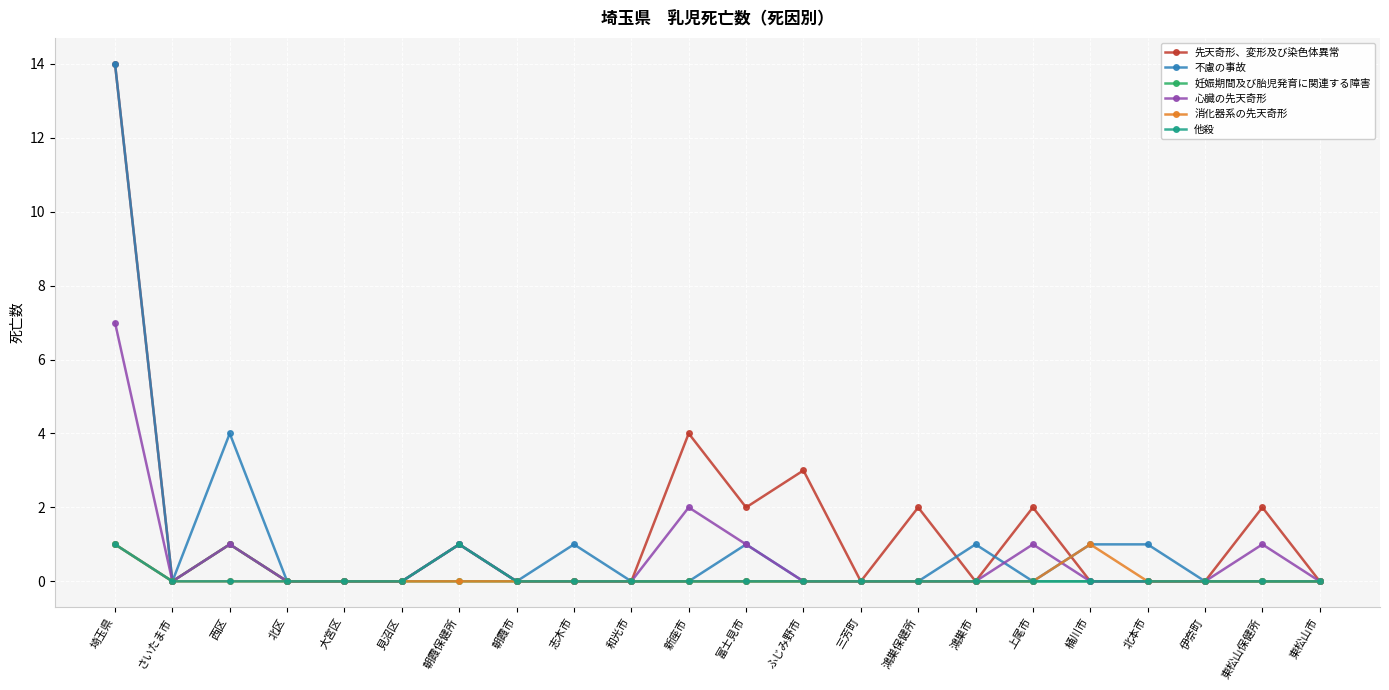

How many distinct data groups are displayed?

6